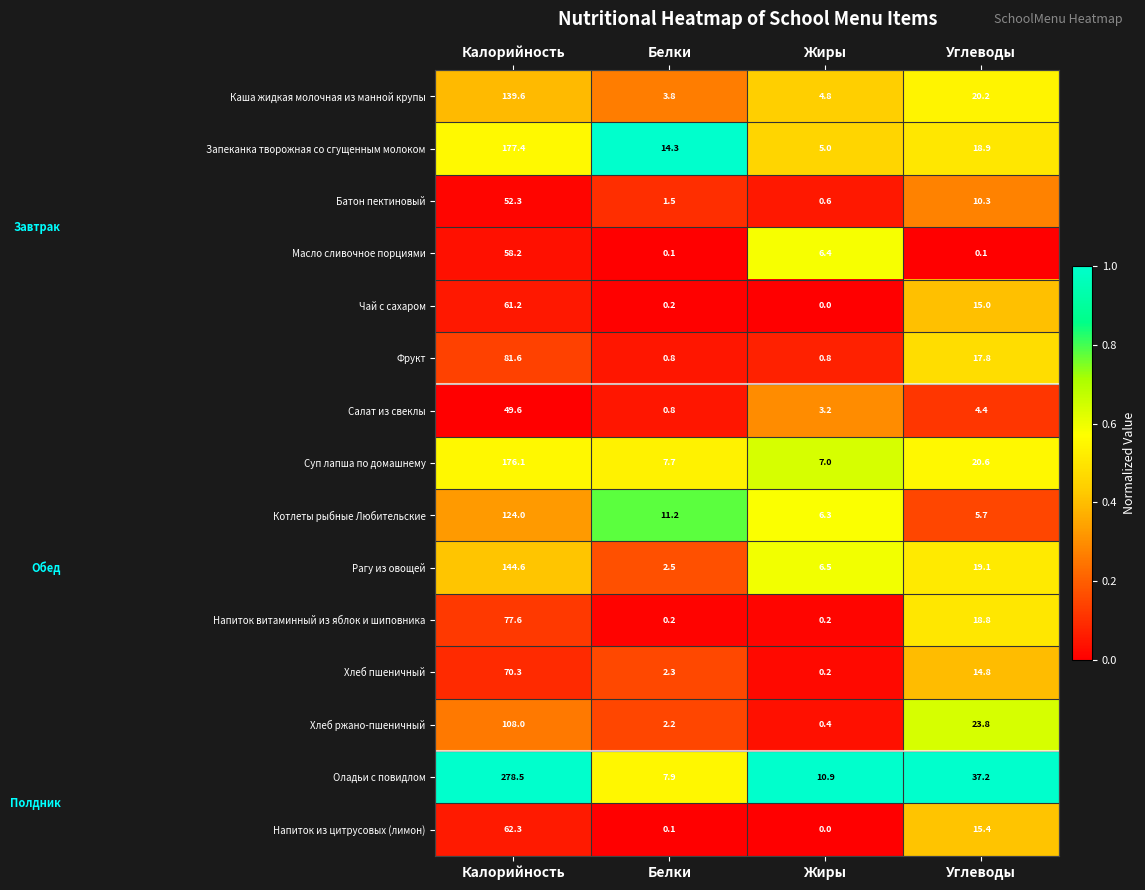

What is the total value across all series at Углеводы?

242.1